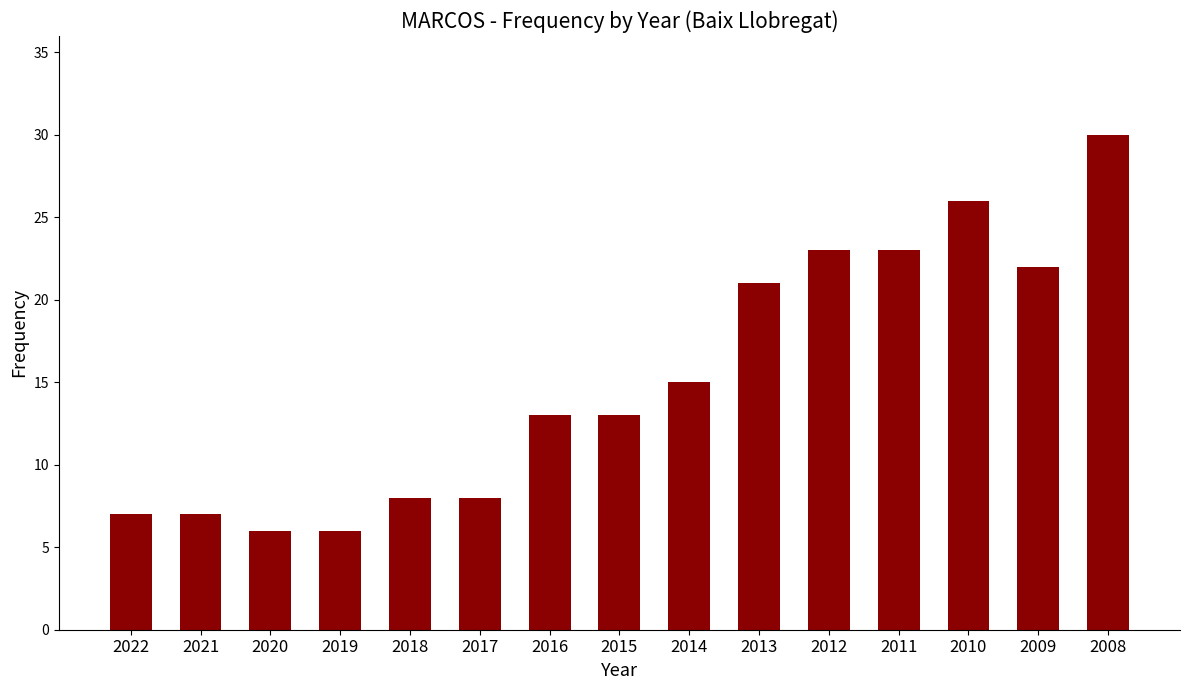

What is the value of the 9th bar from the left?

15